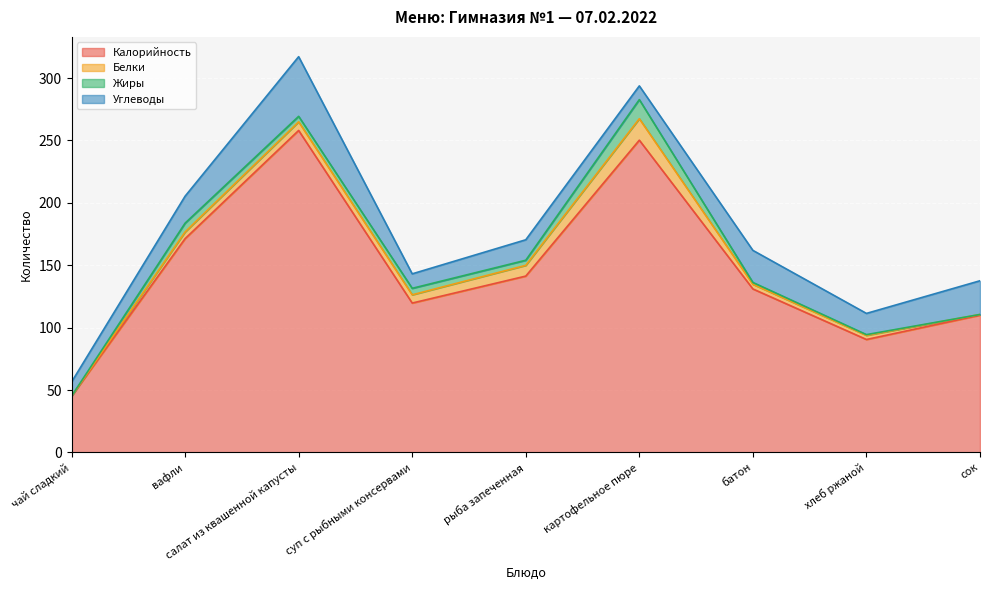

Where do Углеводы and Белки first cross each other?

рыба запеченная and картофельное пюре